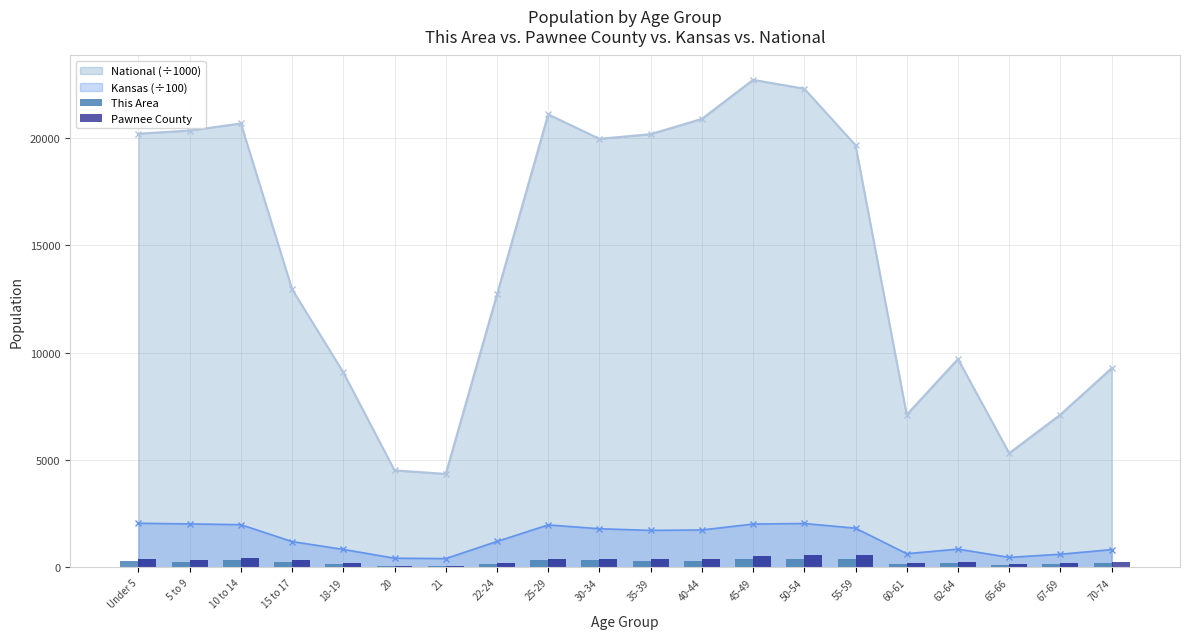

Is the value of Kansas (÷100) at 15 to 17 greater than the value of National (÷1000) at 60-61?

No